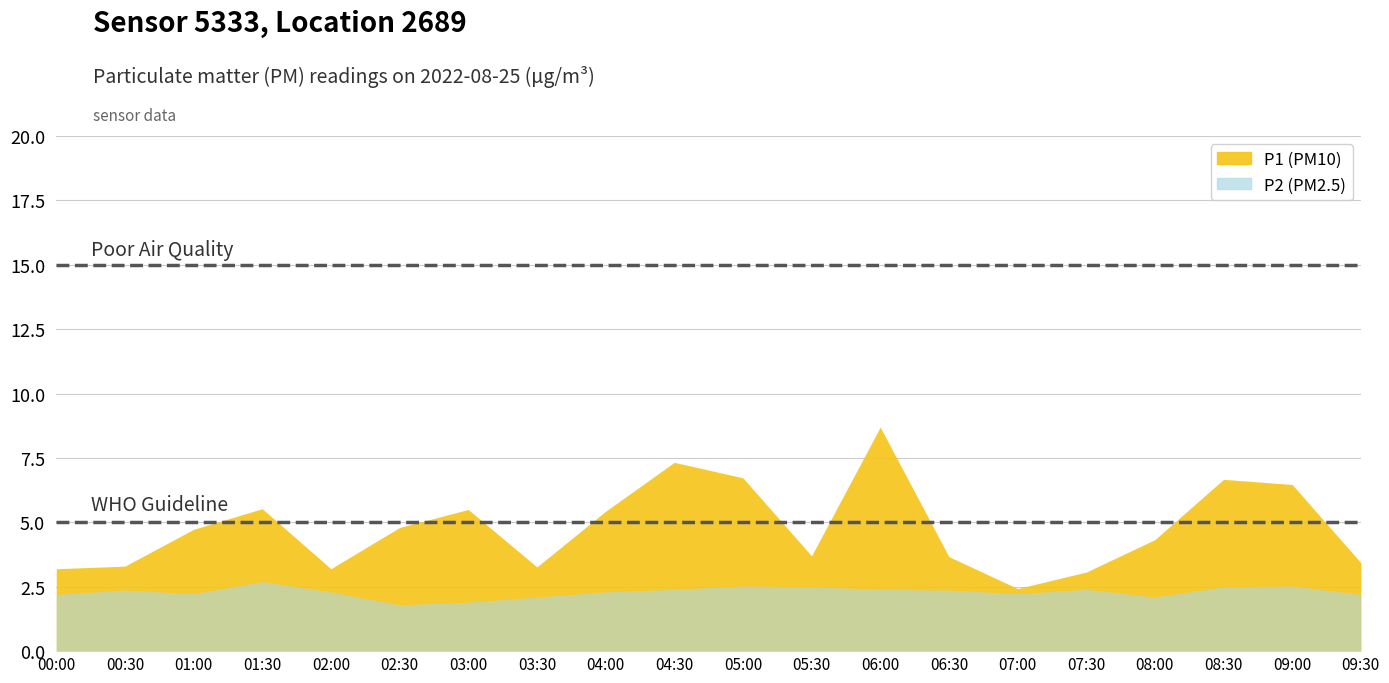

Rank the categories by P1 value from highest to lowest.

06:00, 04:30, 05:00, 08:30, 09:00, 01:30, 03:00, 04:00, 02:30, 01:00, 08:00, 05:30, 06:30, 09:30, 00:30, 03:30, 00:00, 02:00, 07:30, 07:00